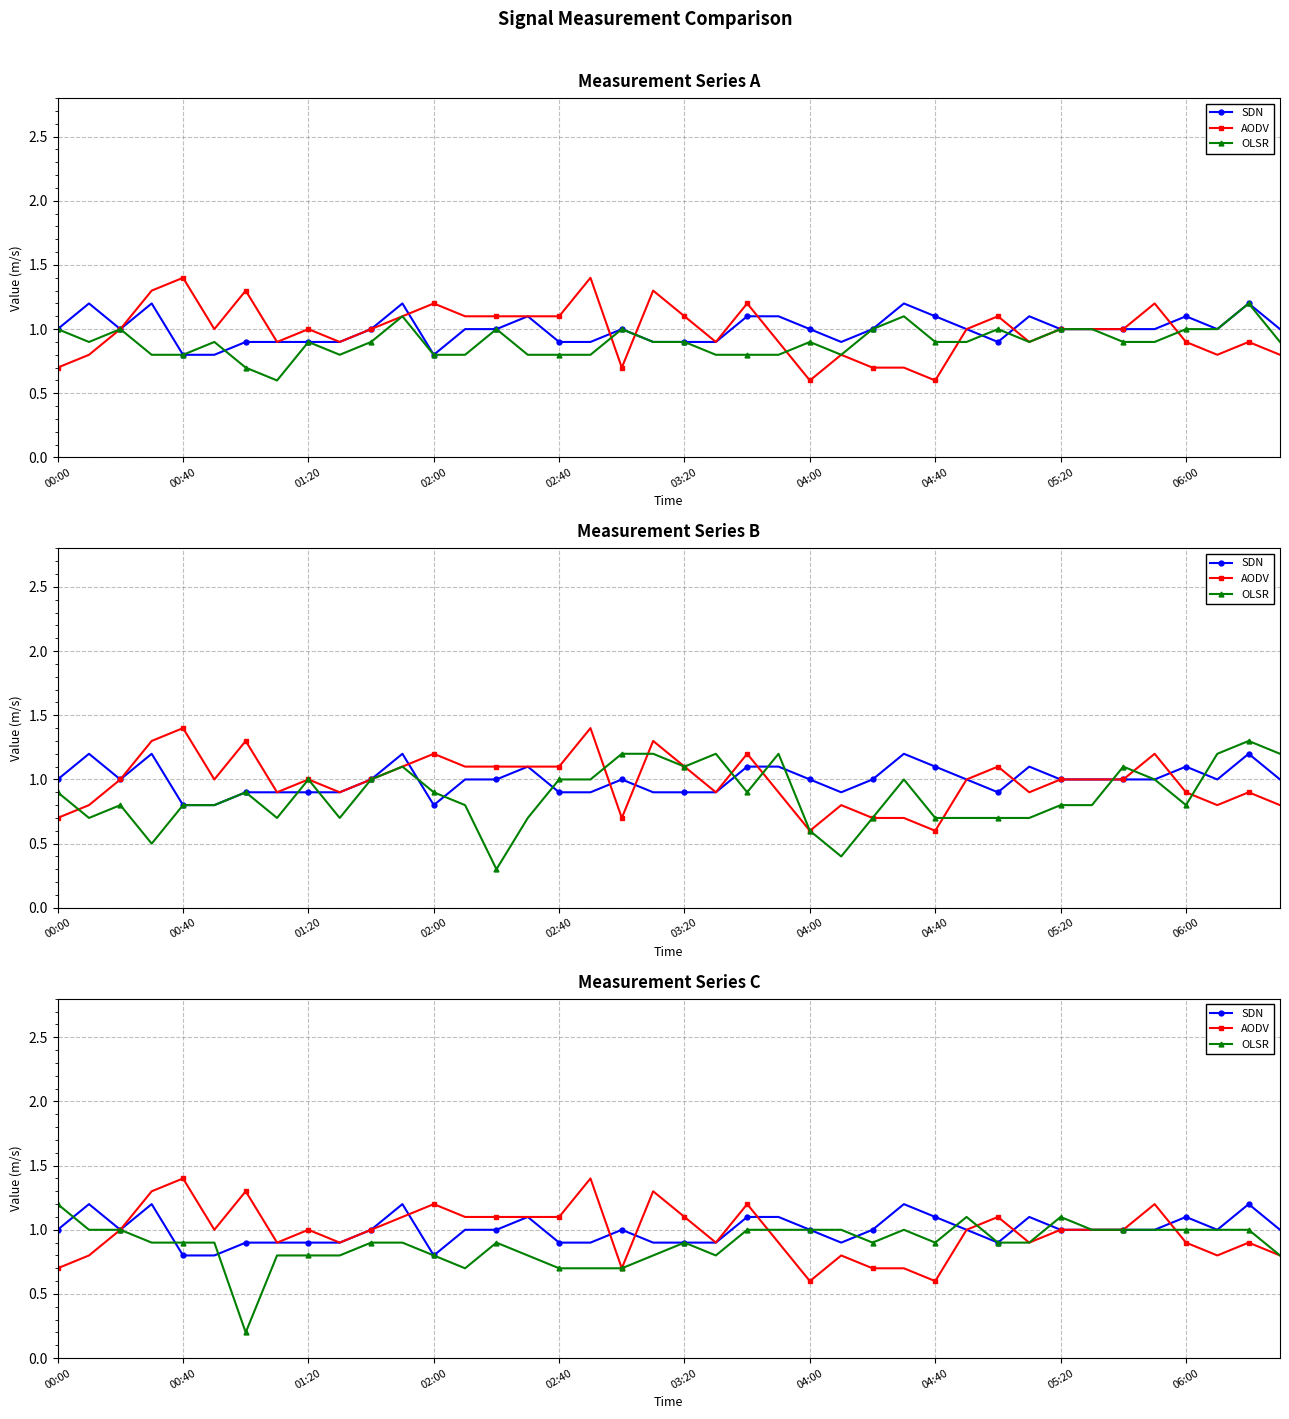

At how many categories does at least one series exceed 0?

40